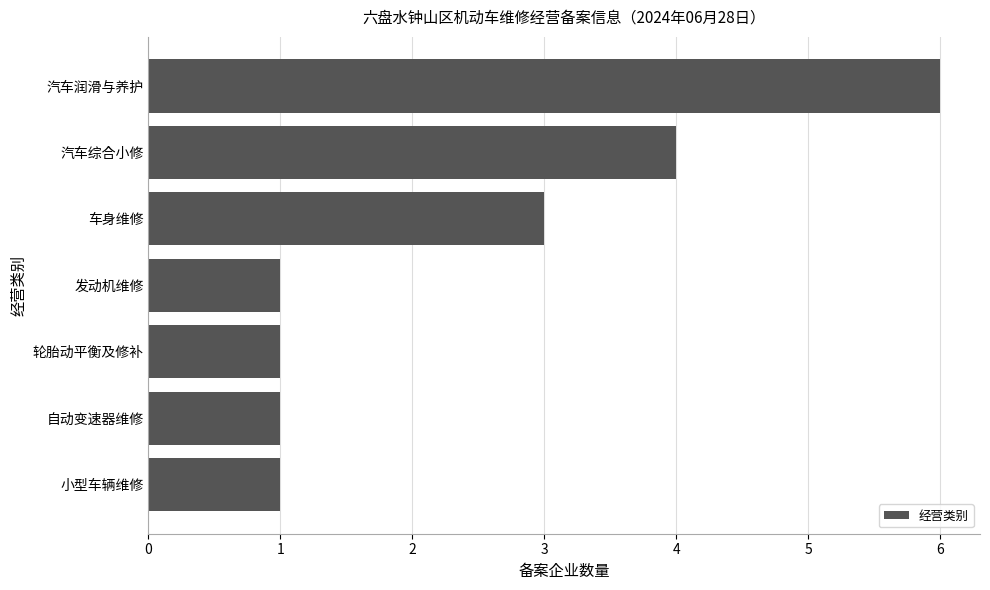

What is the ratio of the value at 汽车综合小修 to the value at 汽车润滑与养护?

0.7